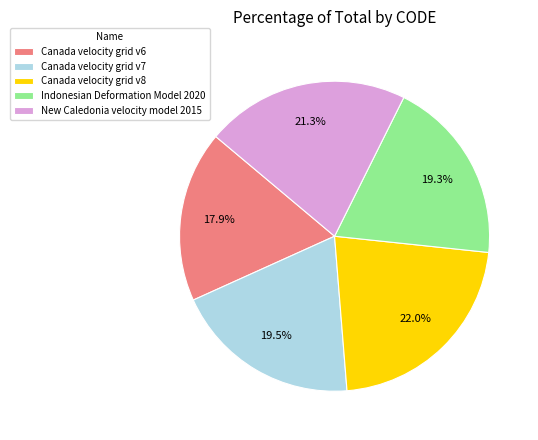

To the nearest percent, what is the average slice percentage?

20%